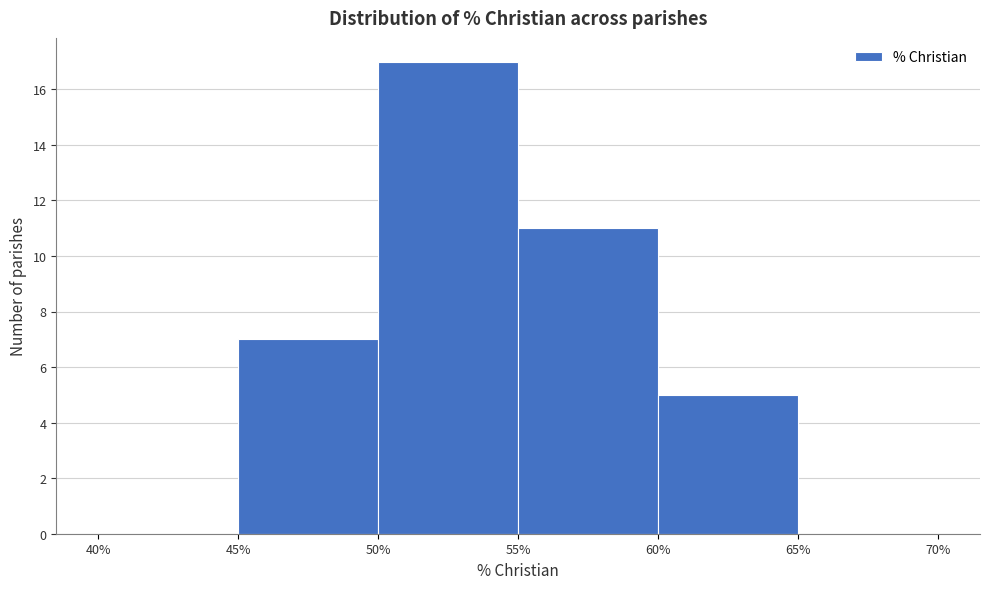

How tall is the bar that spans 50% to 55% on the x-axis? The values are not printed on the chart, so give them approximately, as read against the axis.

17